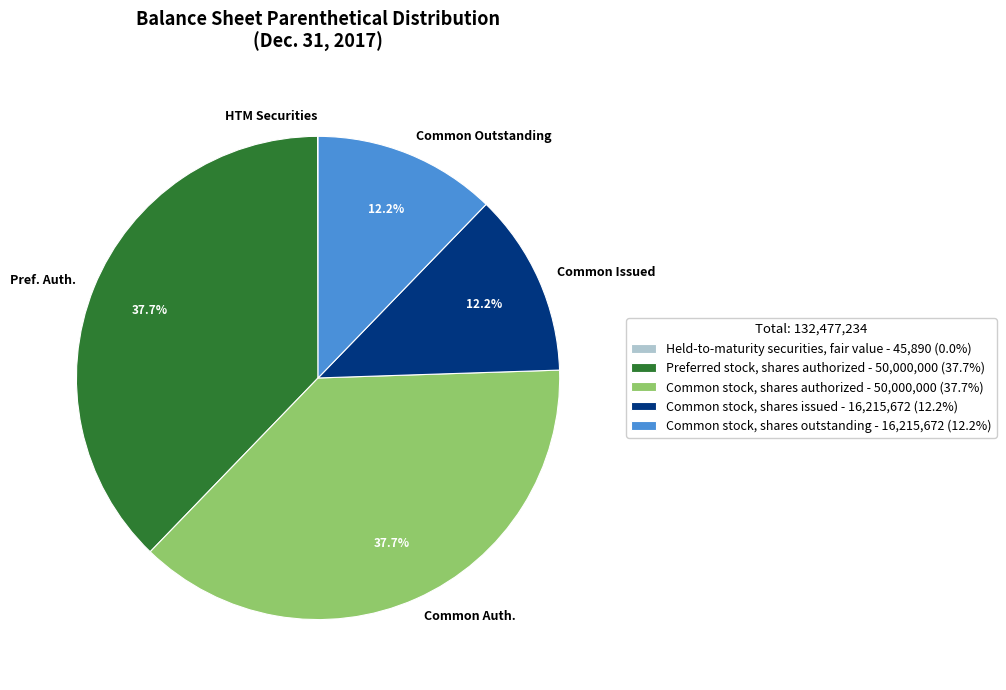

What is the total percentage of Pref. Auth. and Common Issued?

50.0%